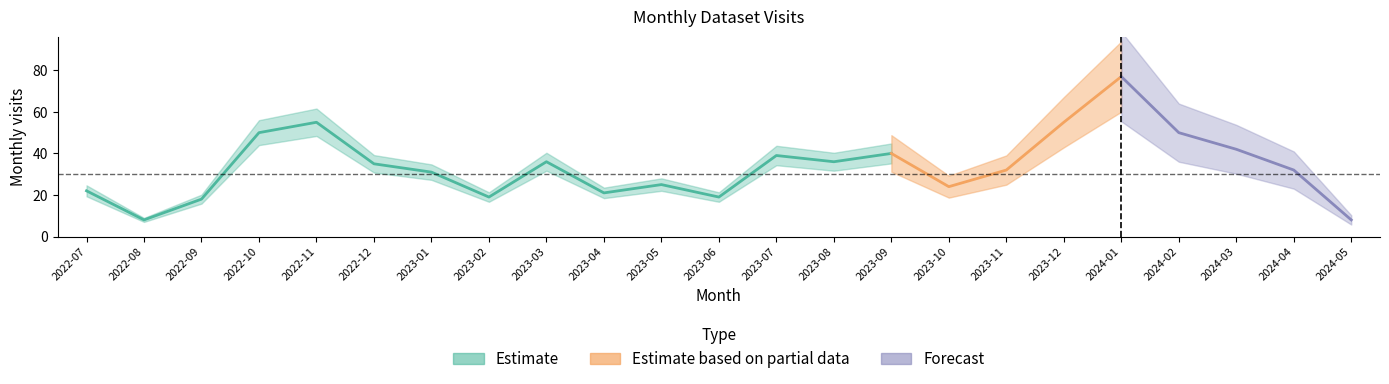

True or false: the data has more than 0 interior local peaks.

True